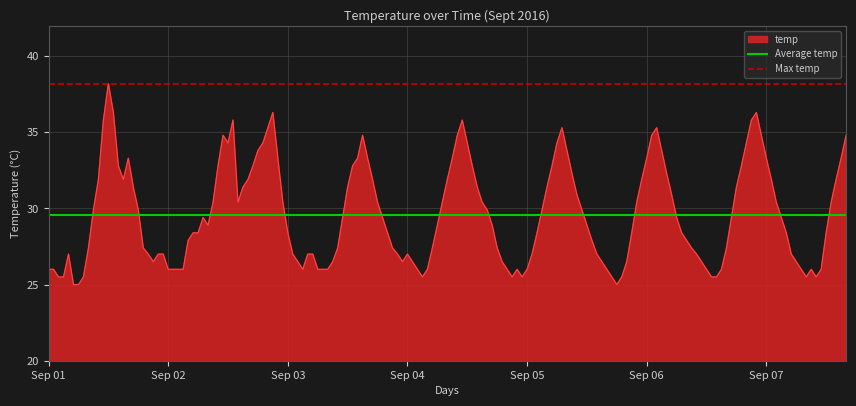

What is the value of the Average temp point at the 2nd from the left?

29.6